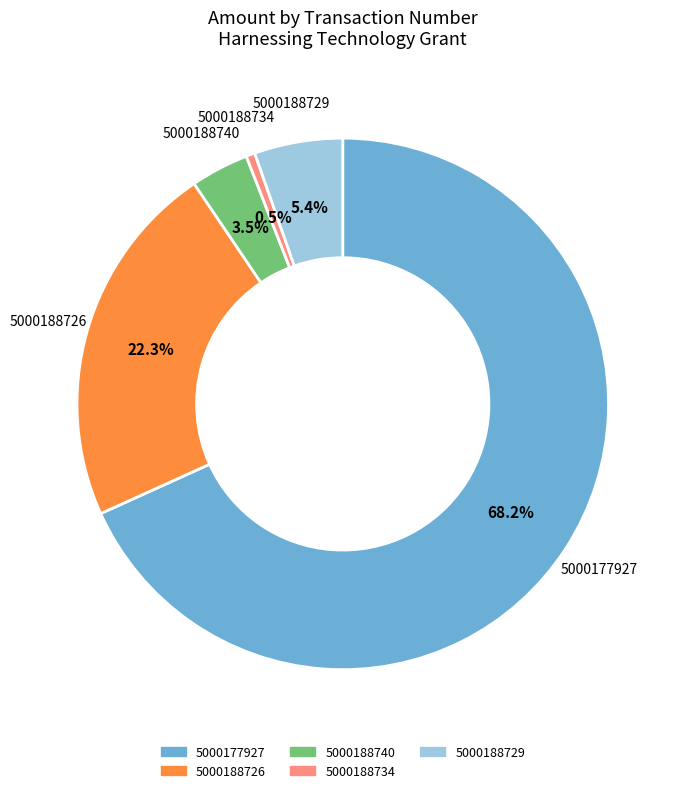

Which category has the smallest portion of the pie?

5000188734